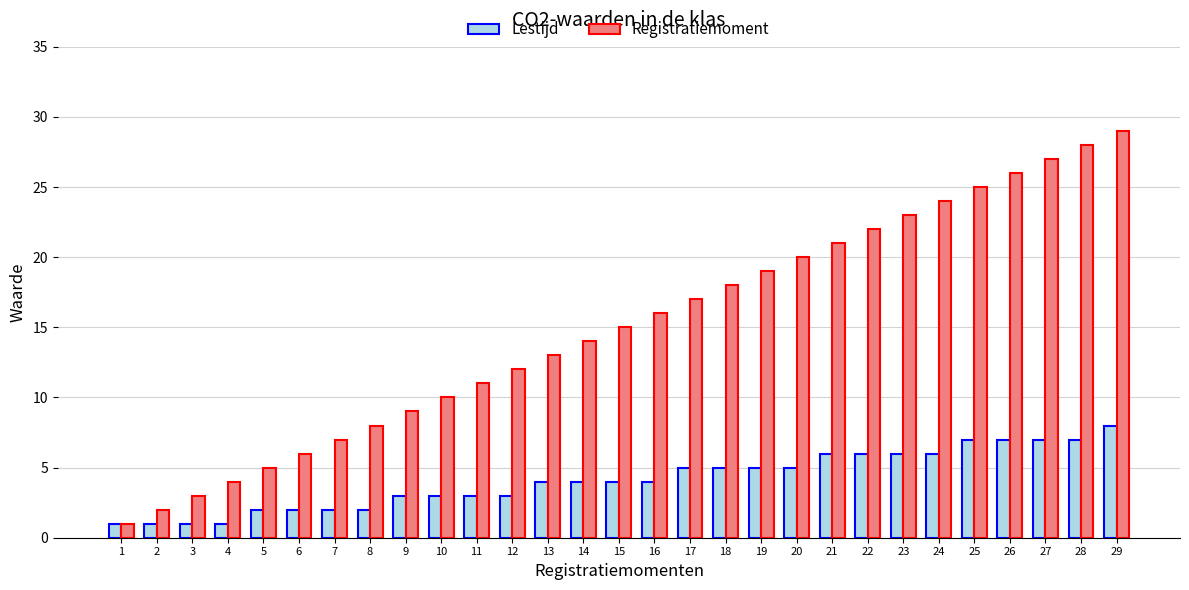

Reading left to right, list all the values displayed in this chart.

Lestijd: 1=1	2=1	3=1	4=1	5=2	6=2	7=2	8=2	9=3	10=3	11=3	12=3	13=4	14=4	15=4	16=4	17=5	18=5	19=5	20=5	21=6	22=6	23=6	24=6	25=7	26=7	27=7	28=7	29=8
Registratiemoment: 1=1	2=2	3=3	4=4	5=5	6=6	7=7	8=8	9=9	10=10	11=11	12=12	13=13	14=14	15=15	16=16	17=17	18=18	19=19	20=20	21=21	22=22	23=23	24=24	25=25	26=26	27=27	28=28	29=29